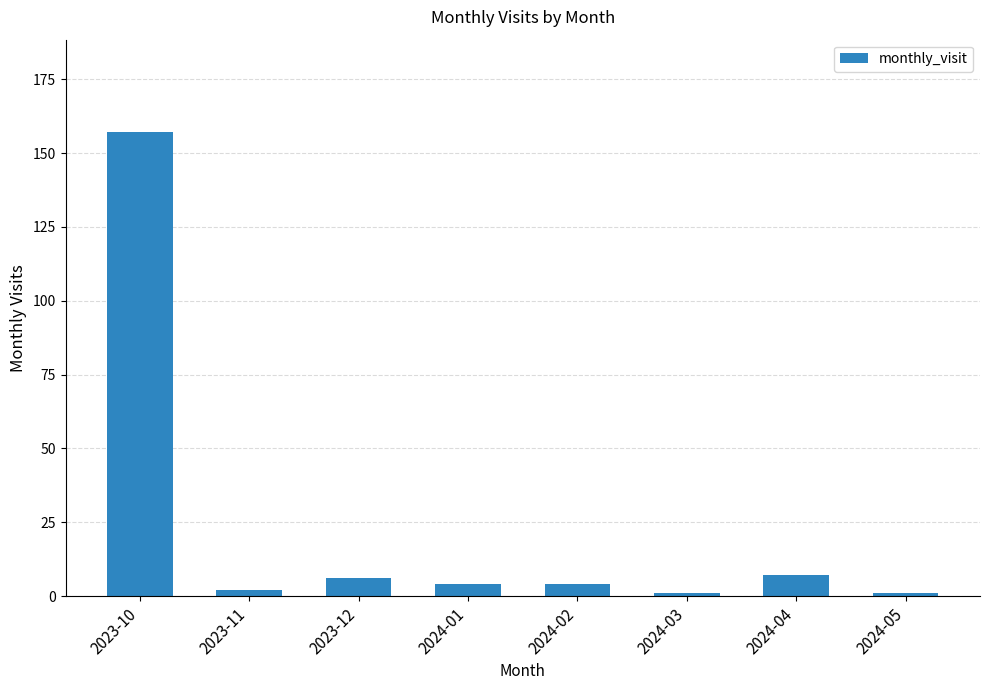

Count the number of categories in the chart.

8